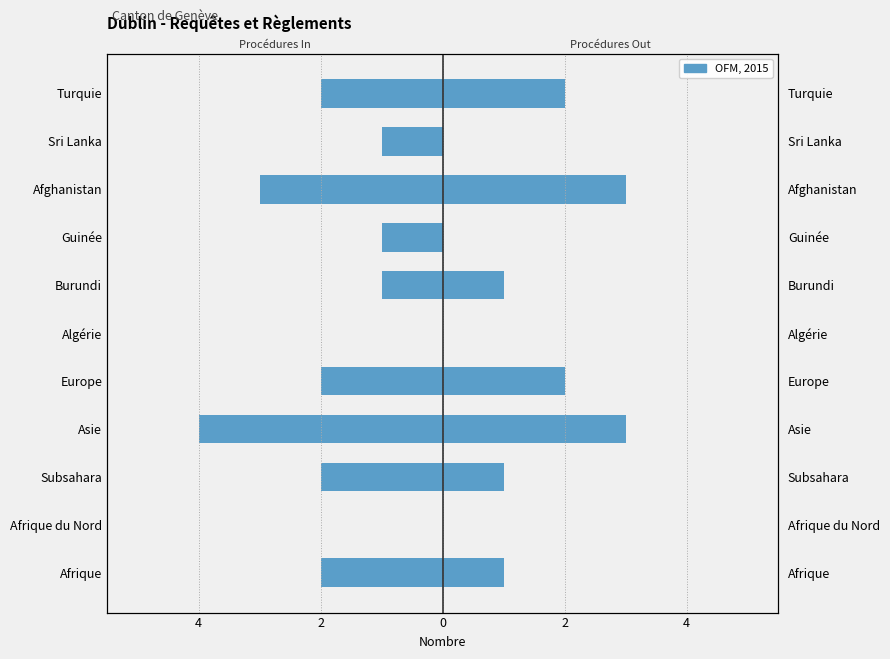

Is the value of Procédures Out at Subsahara greater than the value of Procédures In (Total Dublin) at Turquie?

Yes